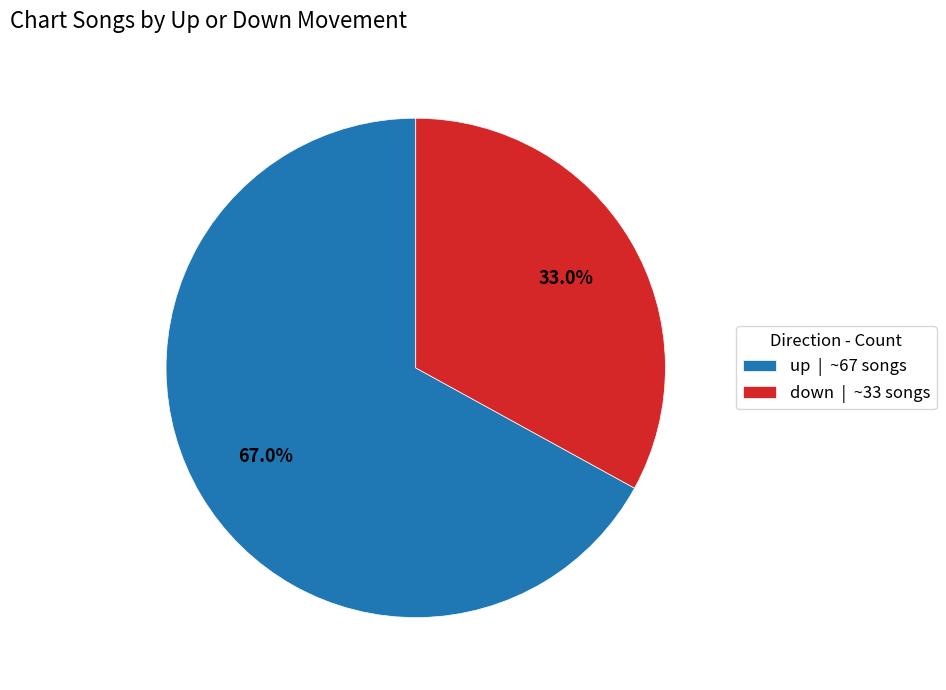

True or false: down accounts for 24% of the total.

False